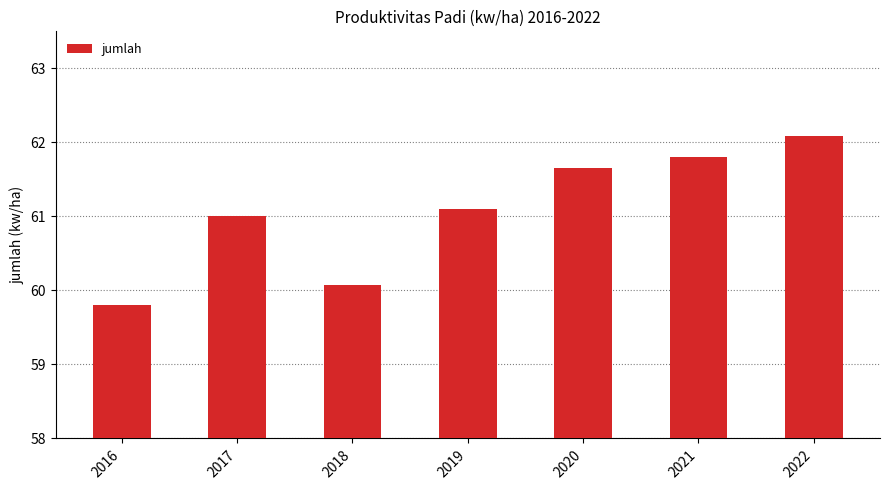

How many distinct data groups are displayed?

1